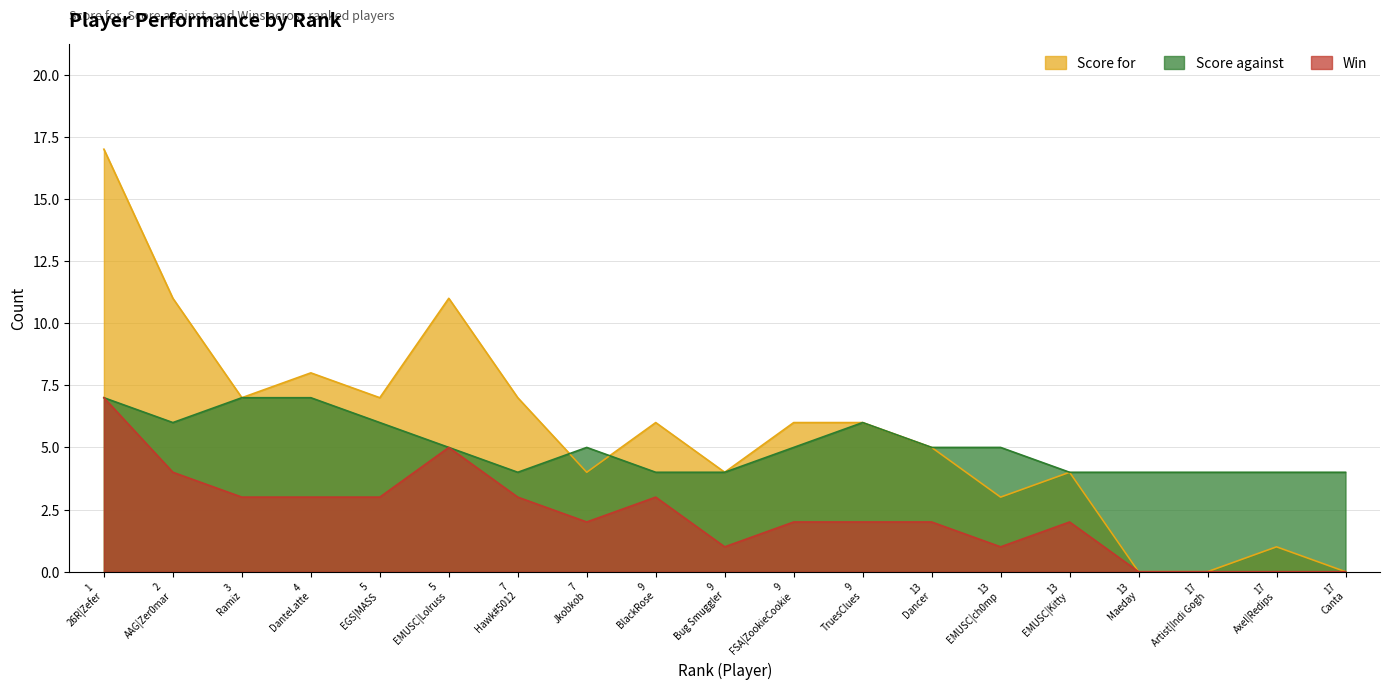

True or false: Win has a value of 2 at 13.

True